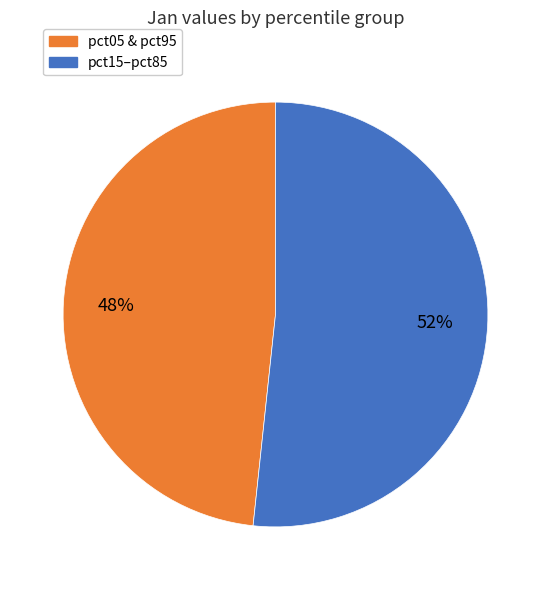

Is there any slice that represents more than half of the pie?

Yes